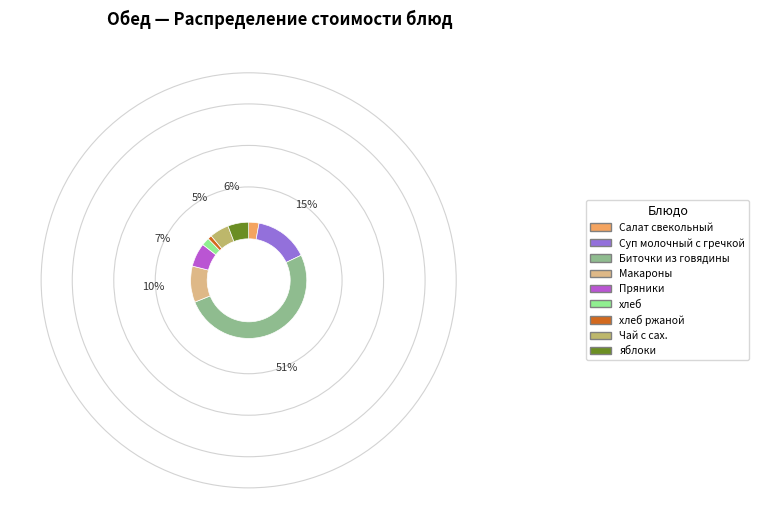

Is the sum of Чай с сах. and Биточки из говядины greater than half?

Yes